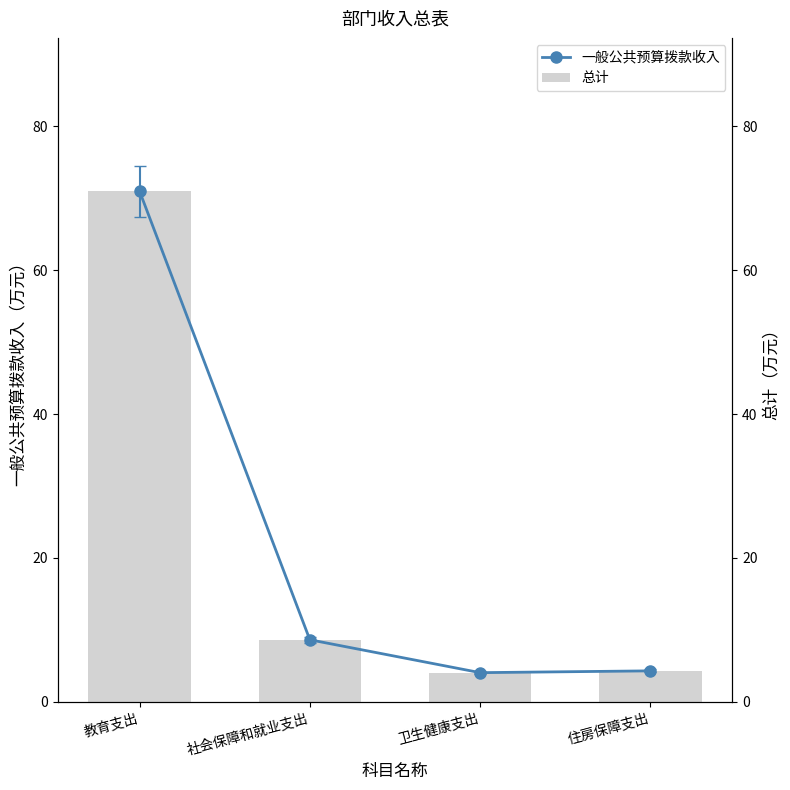

What is the lowest value of the 一般公共预算拨款收入 series?

4.1